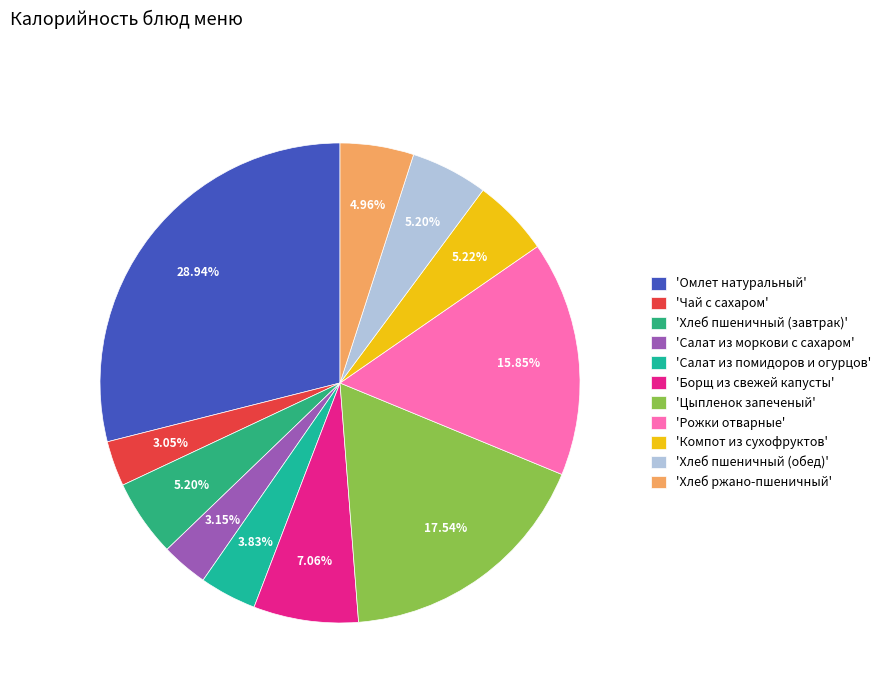

How many segments does this pie chart have?

11